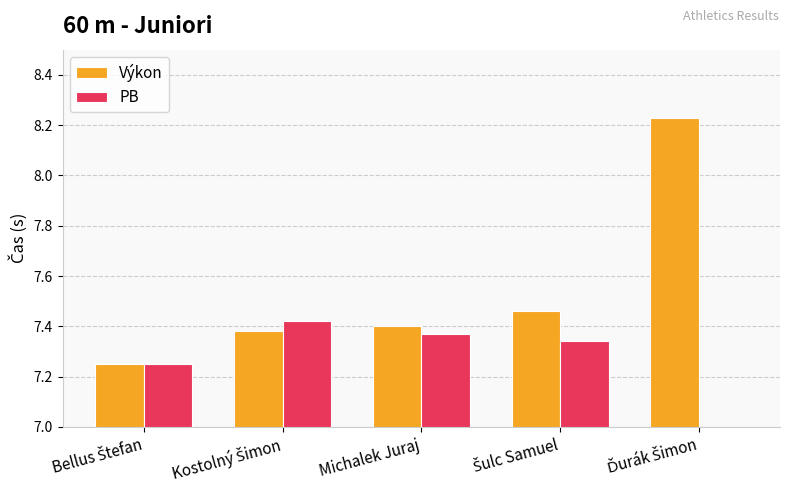

Rank the categories by PB value from lowest to highest.

Ďurák Šimon, Bellus Štefan, Šulc Samuel, Michalek Juraj, Kostolný Šimon